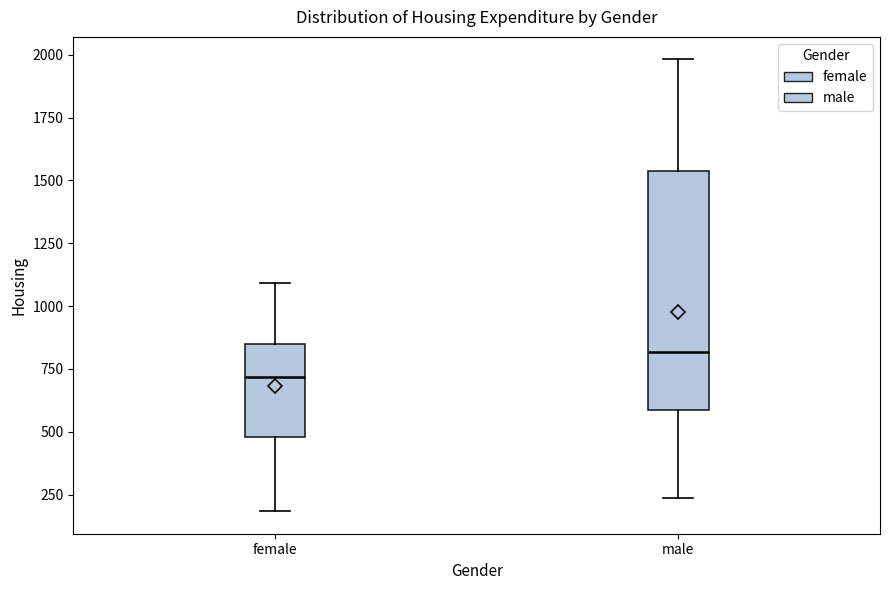

Comparing the boxes themselves (not the whiskers), which one is the tallest?

male